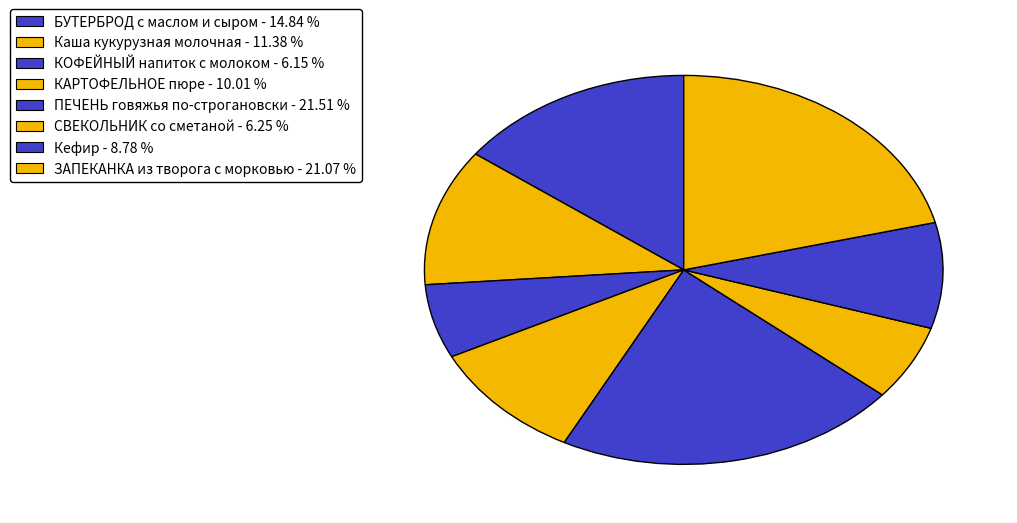

Does КОФЕЙНЫЙ напиток с молоком account for over 50% of the chart?

No